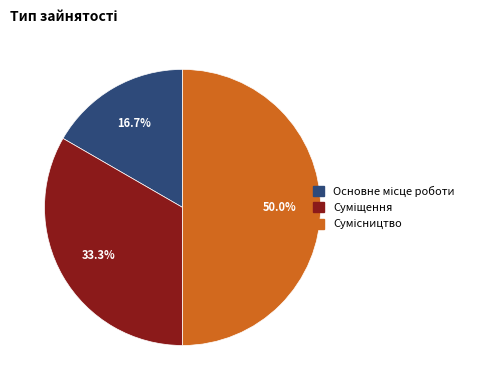

Which has a higher value, Сумісництво or Суміщення?

Сумісництво